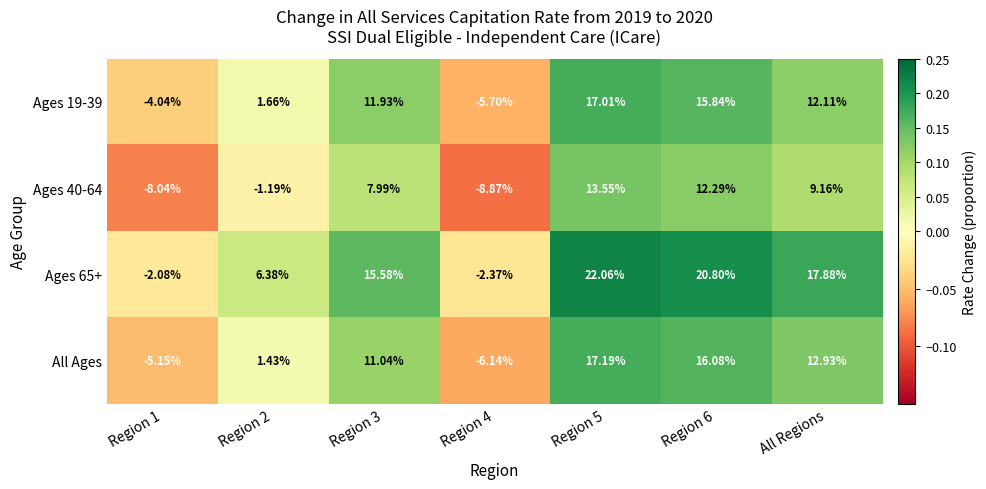

Which series has the widest spread of values?

Ages 65+